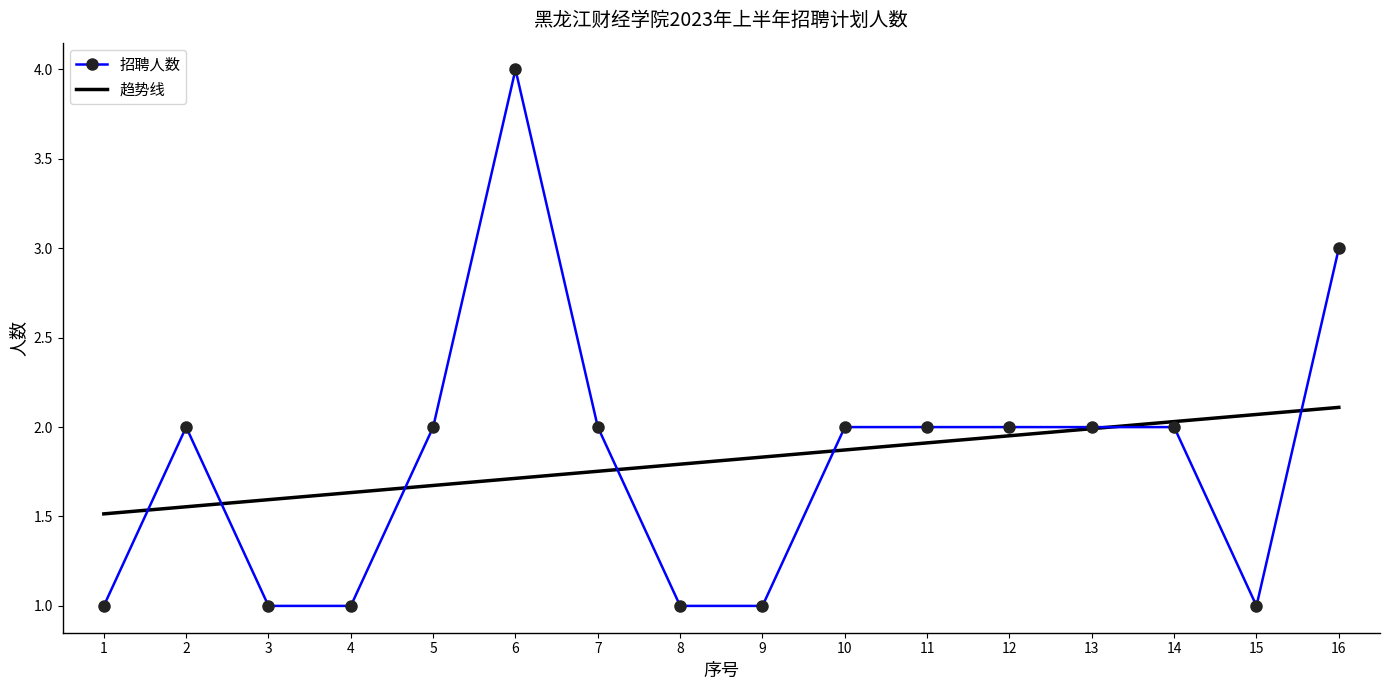

Does the chart have visible grid lines?

No